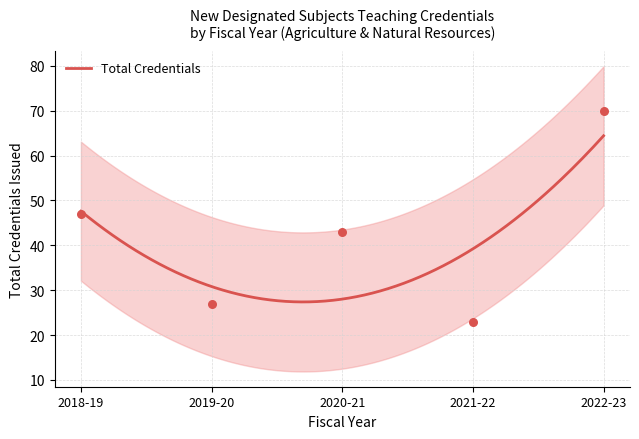

What is the highest value of the Total Credentials series?

64.4